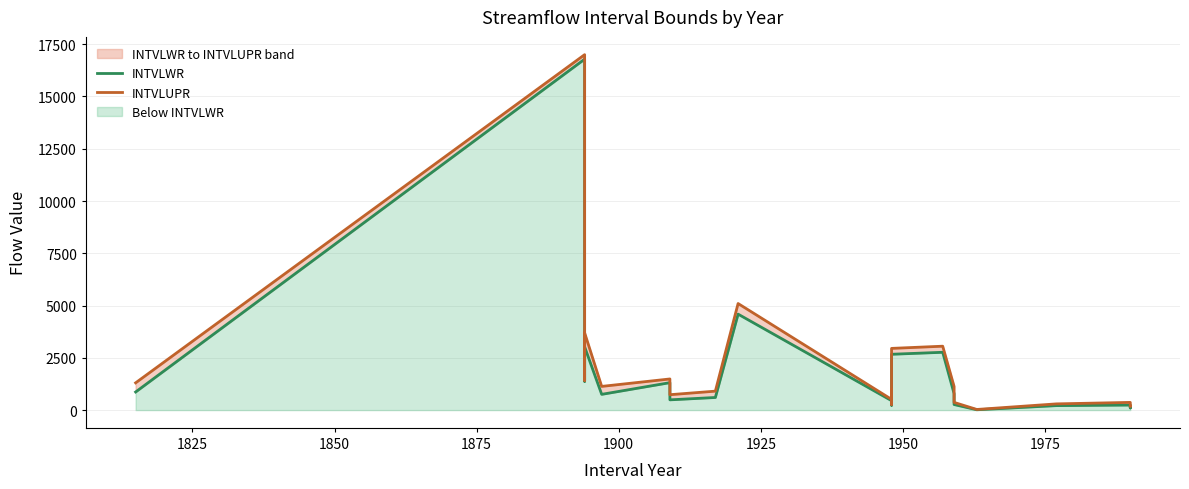

Between 1875 and 1900, which series saw the biggest shift?

INTVLUPR